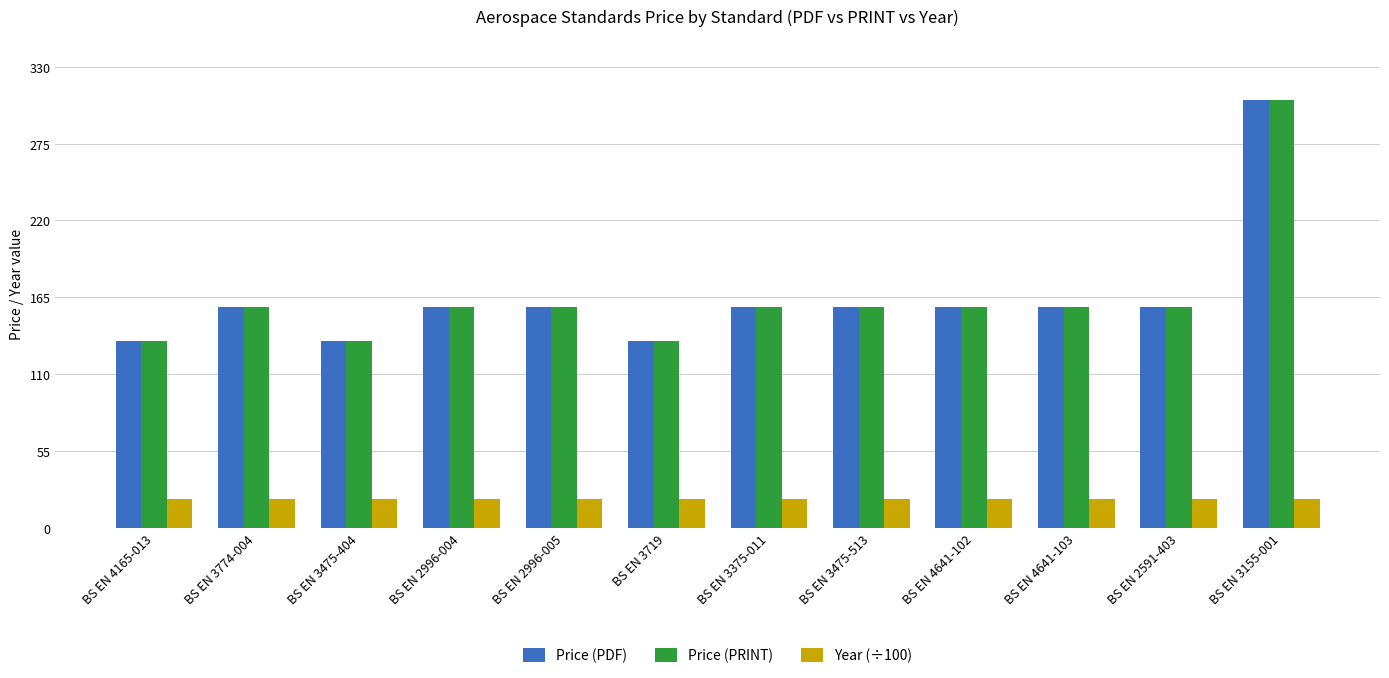

How many values in the Price (PRINT) series are below 158?

3